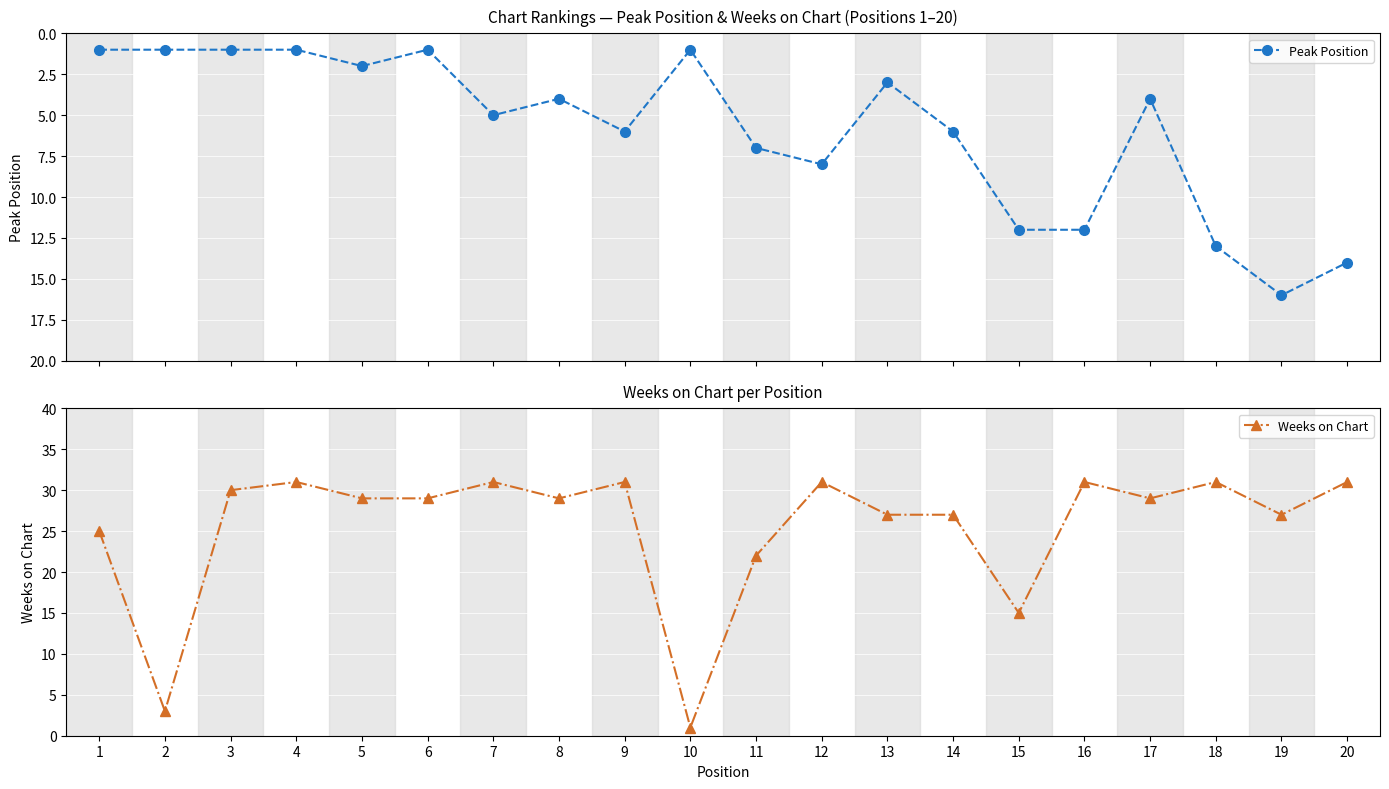

True or false: Weeks on Chart has a value of 39 at 14.

False